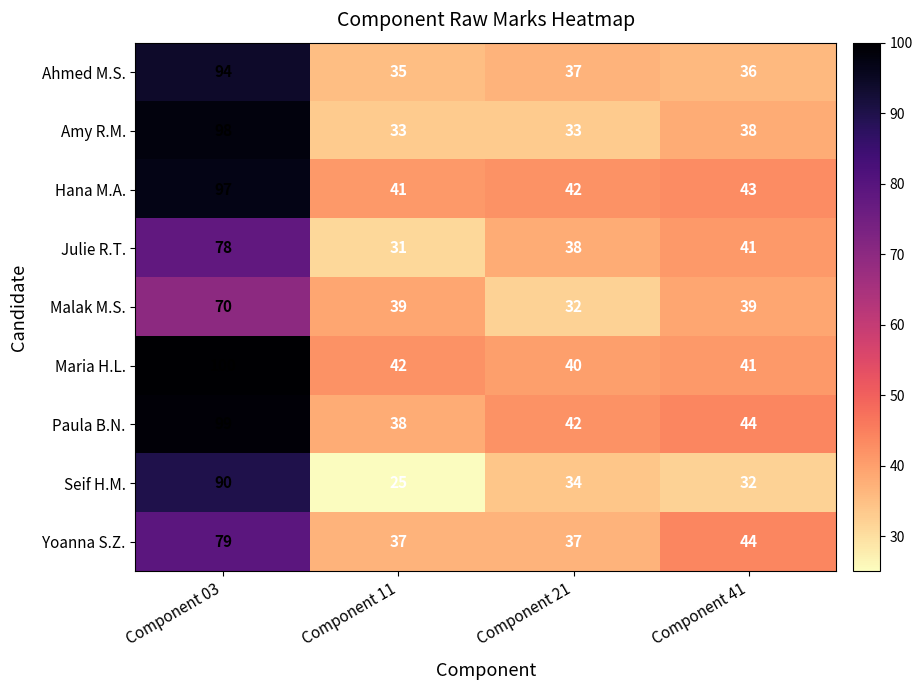

What is the difference between the highest and lowest values at Component 11?

17